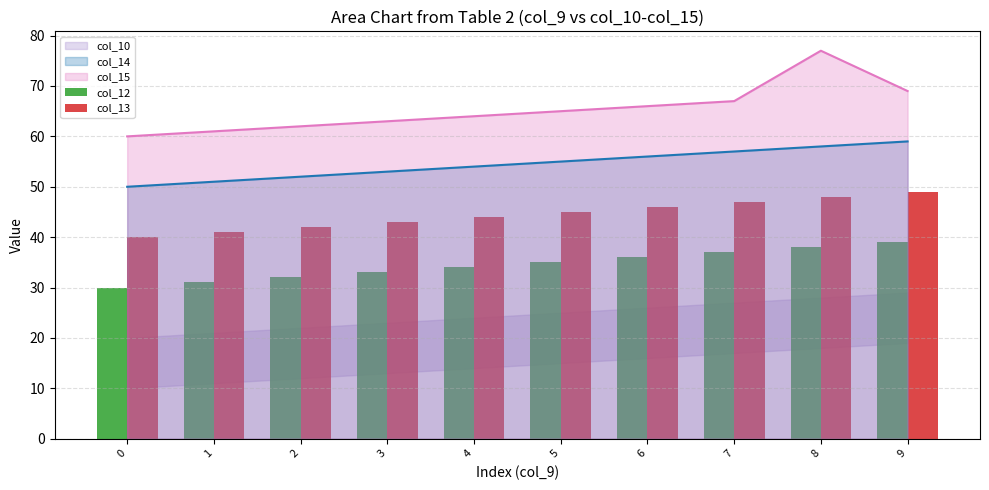

What is the value of the col_13 bar at the 3rd from the left?

42